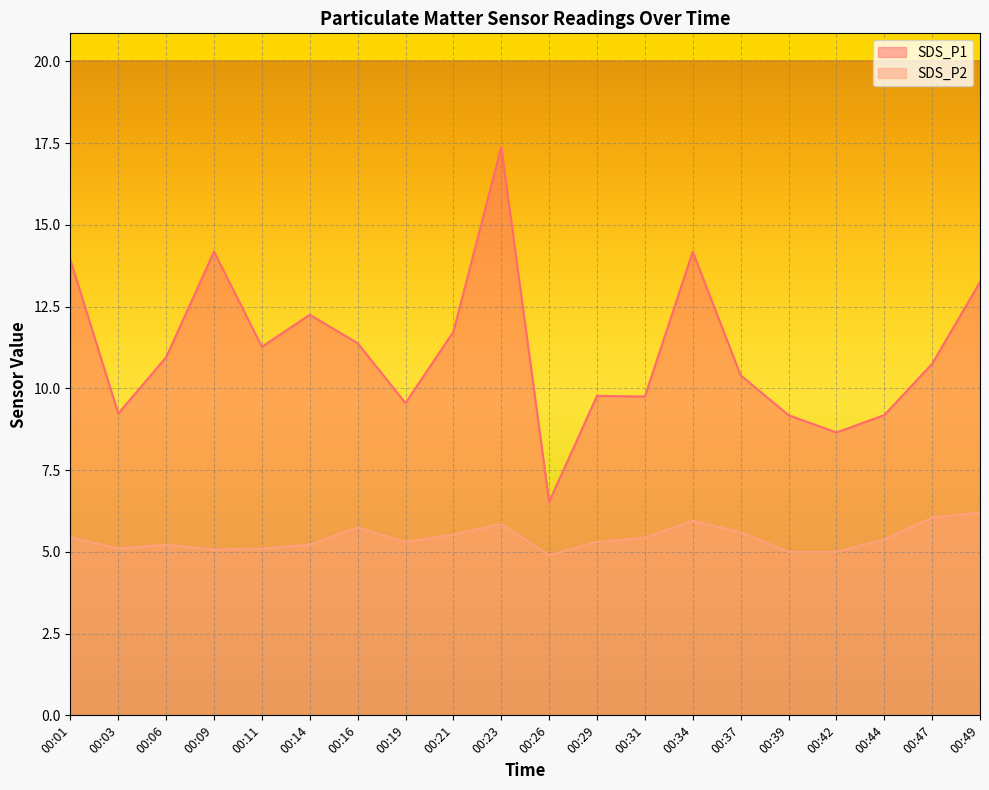

What is the greatest value displayed?

17.4